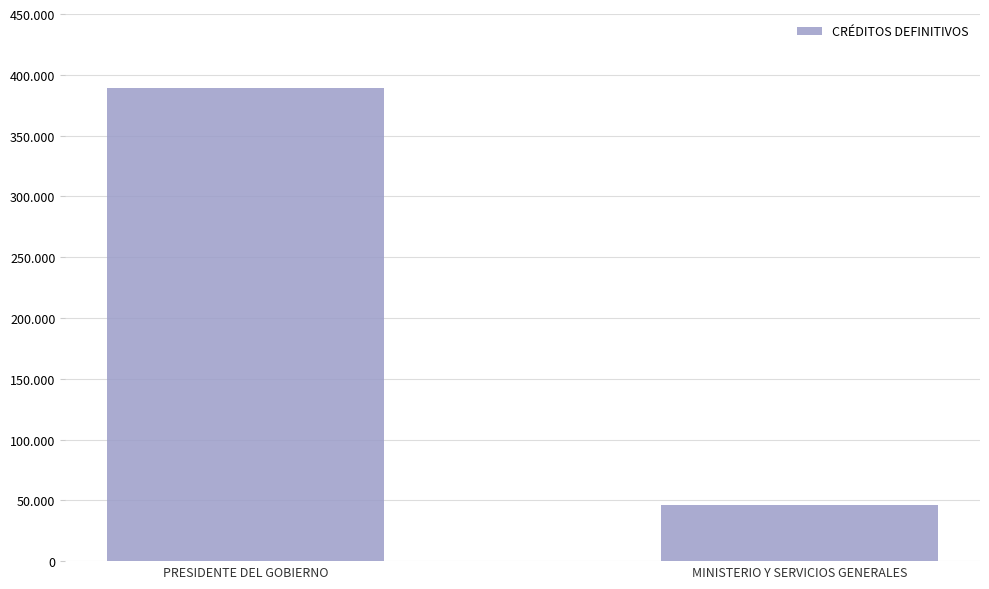

What is the difference between the maximum and minimum values?

343400